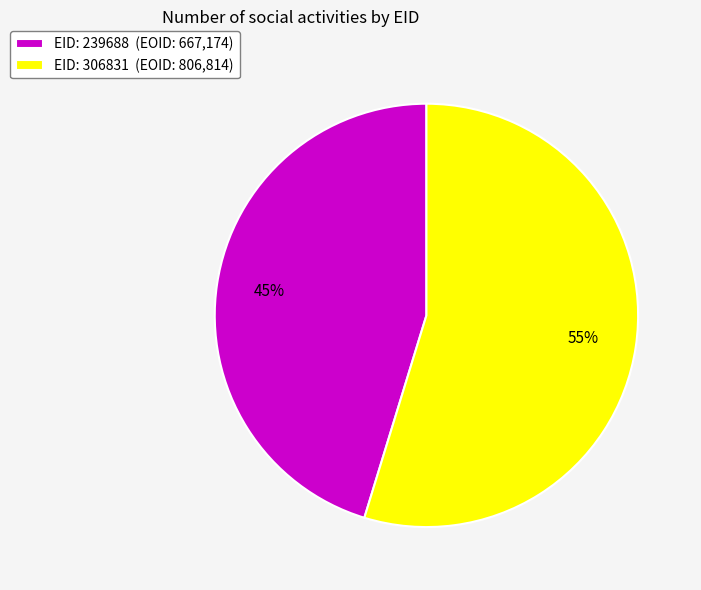

The EID: 239688 (EOID: 667,174) slice represents 45% of the pie. True or false?

True